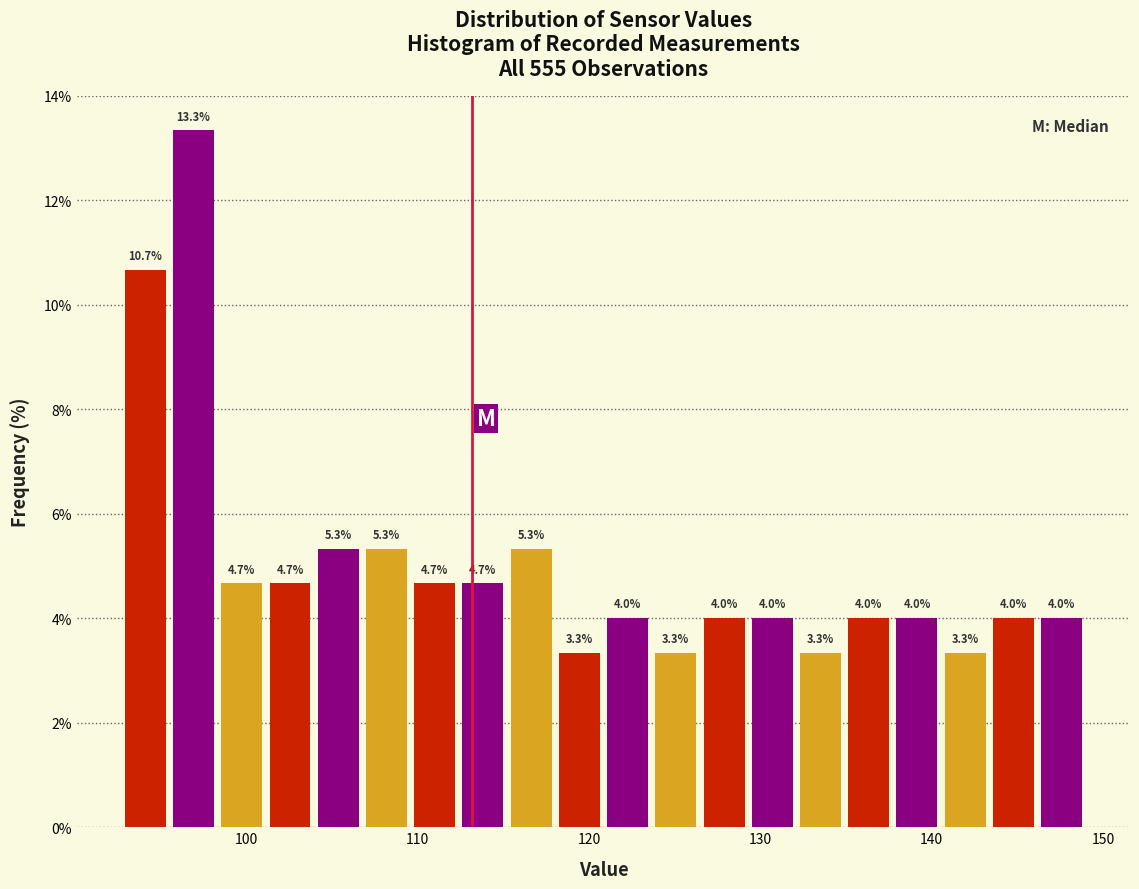

Around what value on the x-axis is the tallest bar? Give the approximate position of its centre, as read against the axis.

97